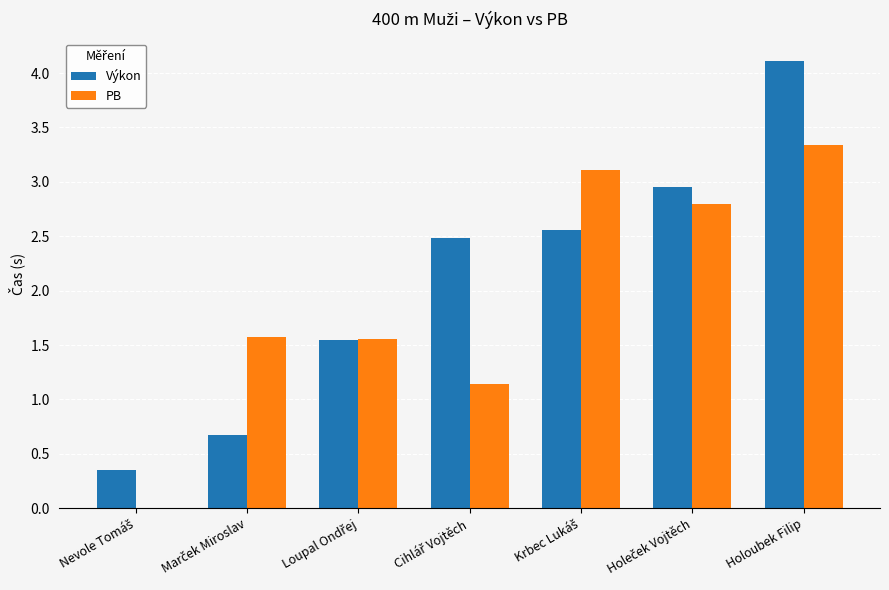

Which category has the highest value across all series?

Holoubek Filip